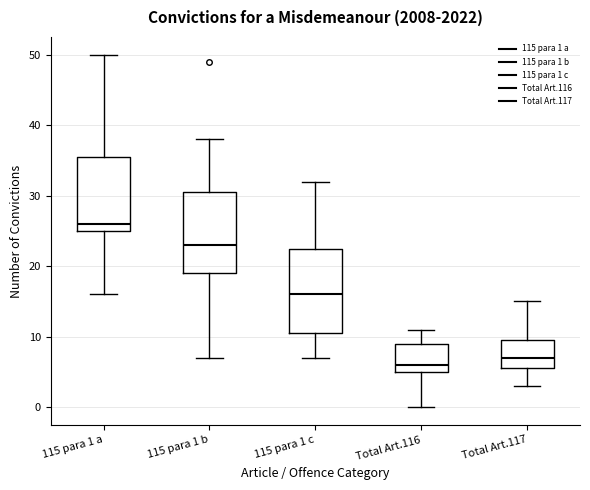

Reading left to right, read every box against the y-axis: the position of its median line, the range the box covers, and the ends of its whiskers. The values are not printed on the chart, so give them approximately, as read against the axis.

115 para 1 a: median 26, box 25 to 36, whiskers 16 to 50
115 para 1 b: median 23, box 19 to 31, whiskers 7 to 38
115 para 1 c: median 16, box 11 to 23, whiskers 7 to 32
Total Art.116: median 6, box 5 to 9, whiskers 0 to 11
Total Art.117: median 7, box 6 to 10, whiskers 3 to 15